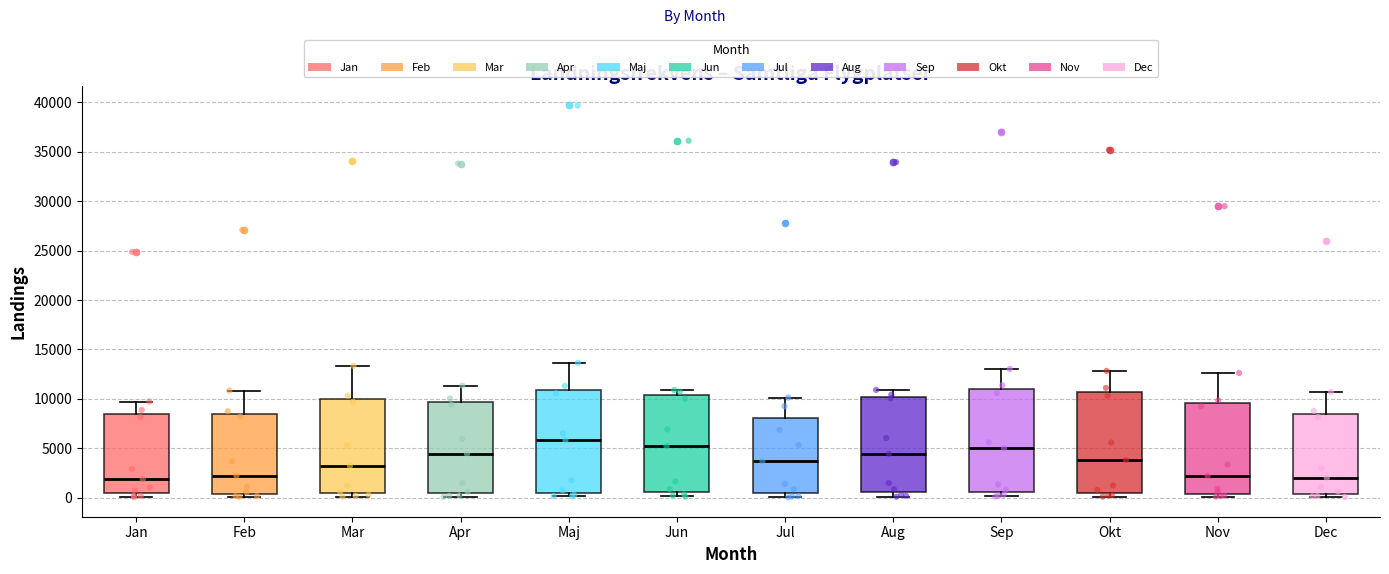

Where does the median line of the box for Feb sit on the y-axis? The values are not printed on the chart, so give them approximately, as read against the axis.

2000